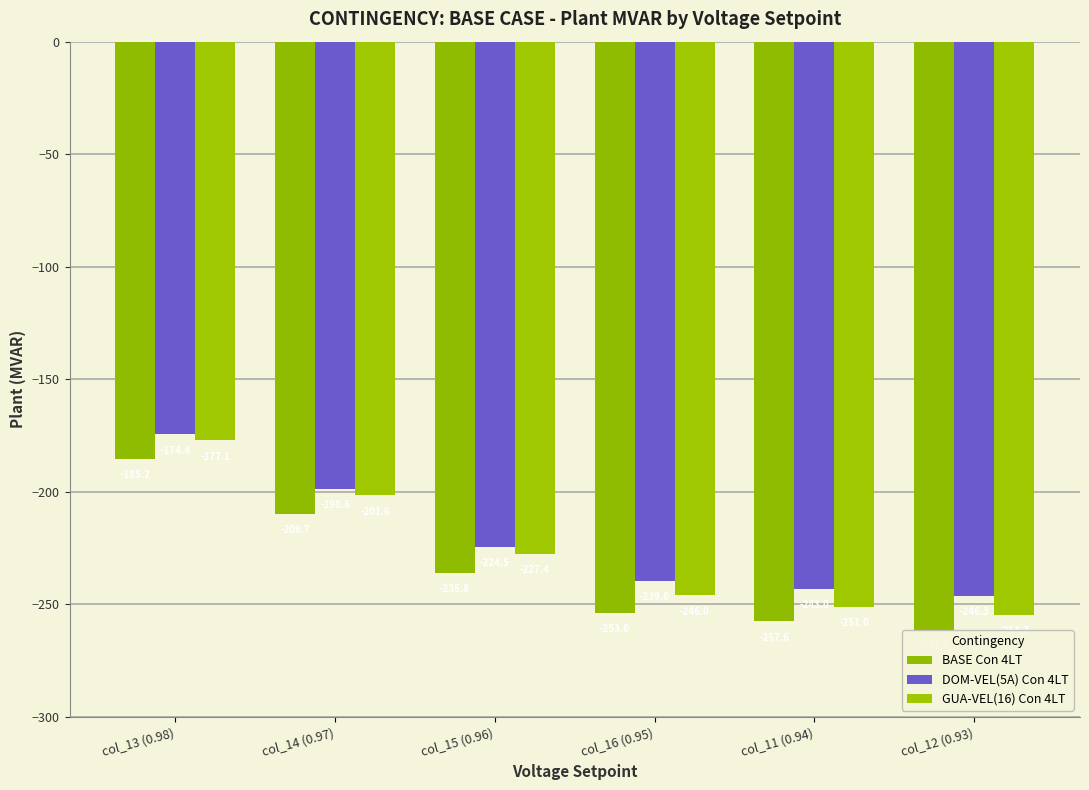

What is the sum of the BASE Con 4LT values at col_13 (0.98) and col_15 (0.96)?

-421.0